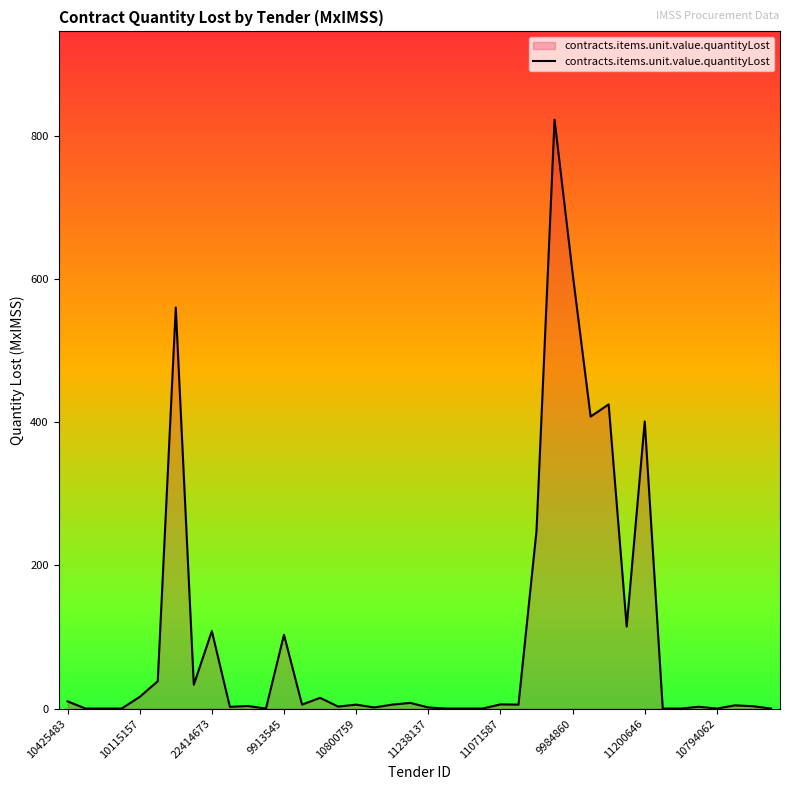

What is the maximum value shown in the chart?

823.1